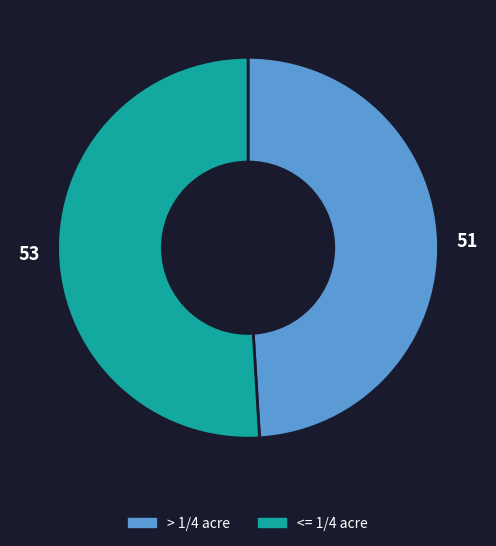

Is <= 1/4 acre the majority of the pie?

Yes